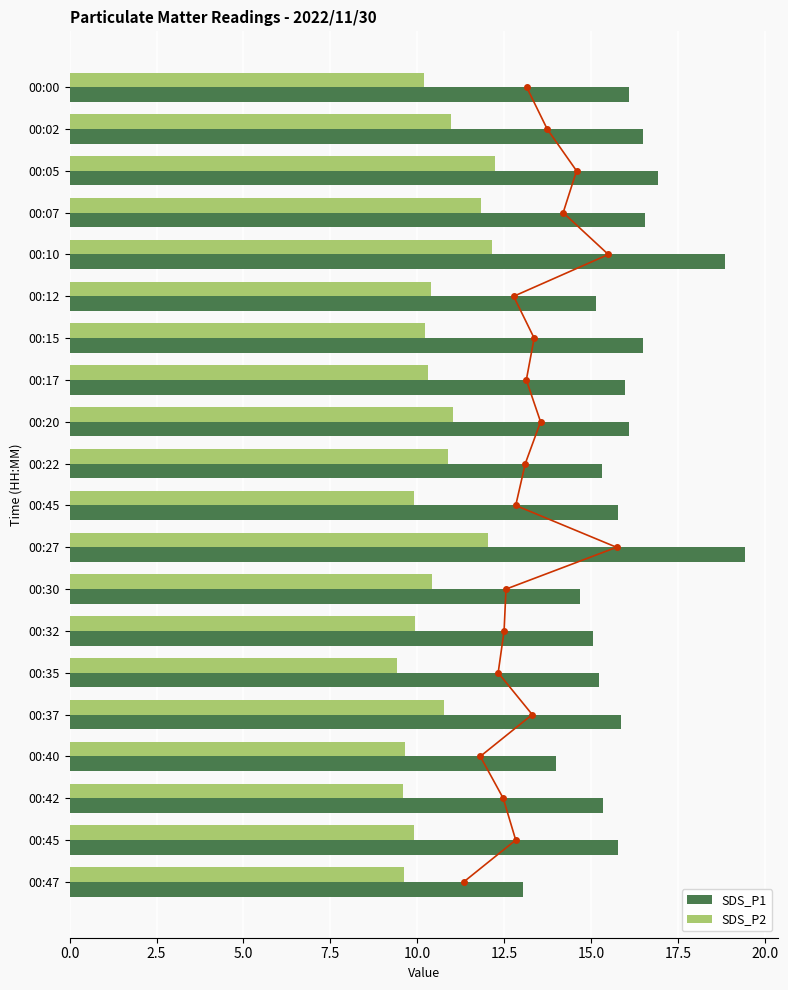

What is the value of the SDS_P2 bar at the 15th from the left?

9.4